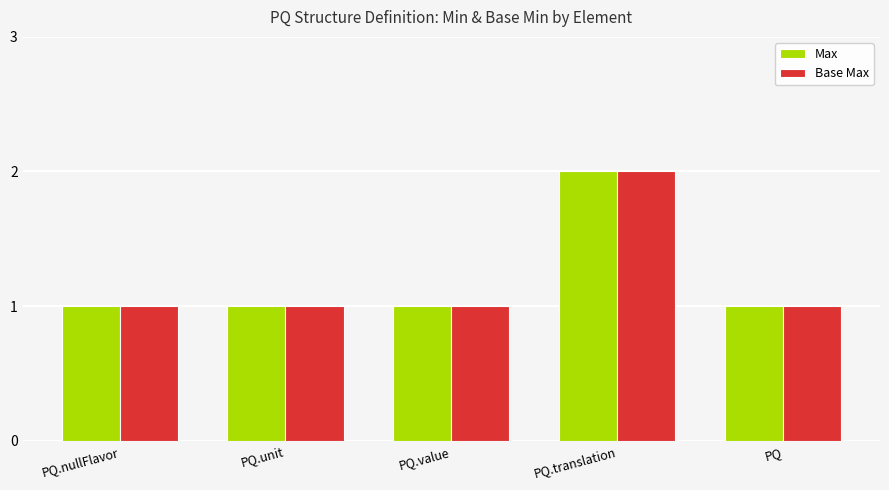

Is it true that Max equals 0 at PQ.unit?

False